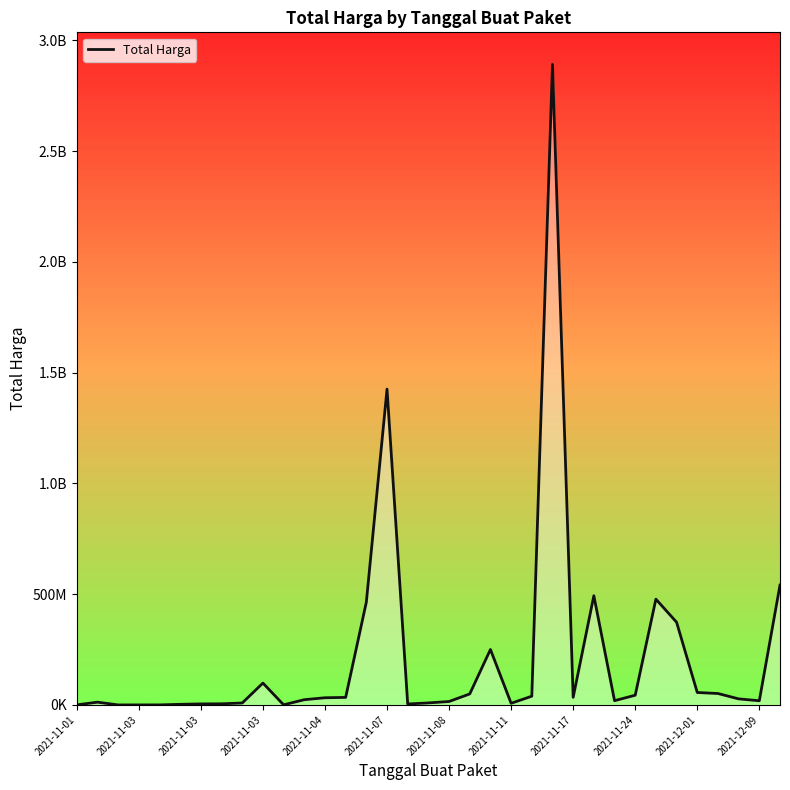

How many lines are shown in the chart?

1